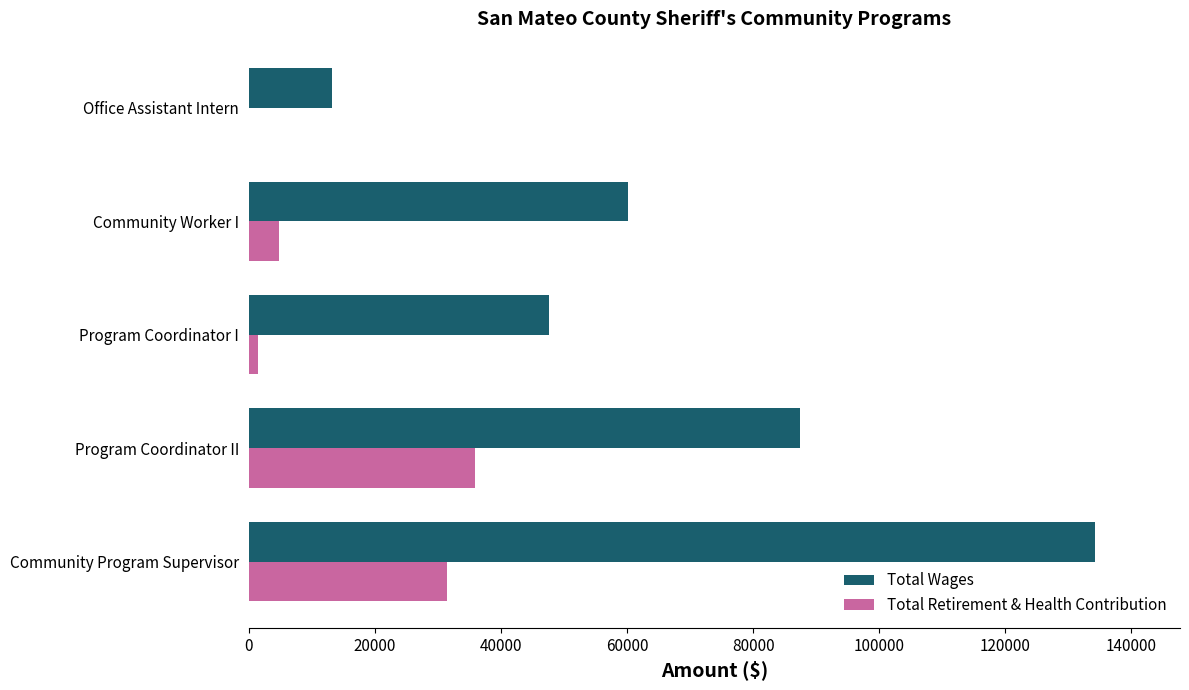

How many values in Total Retirement & Health Contribution are above zero?

4